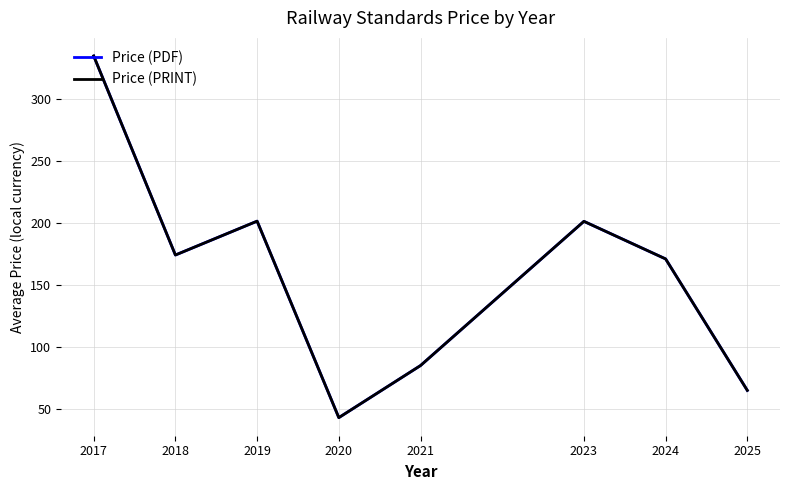

Is this an area chart (filled region under the line)?

No